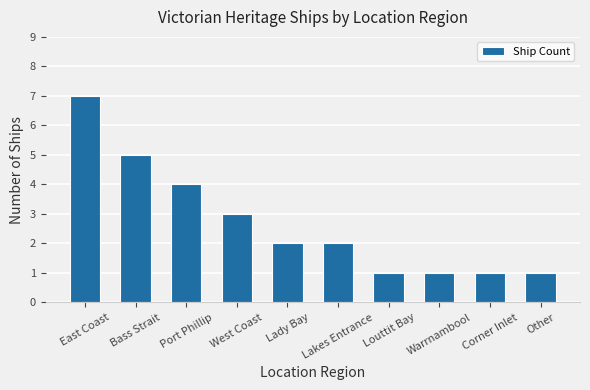

What position from the left is West Coast?

4